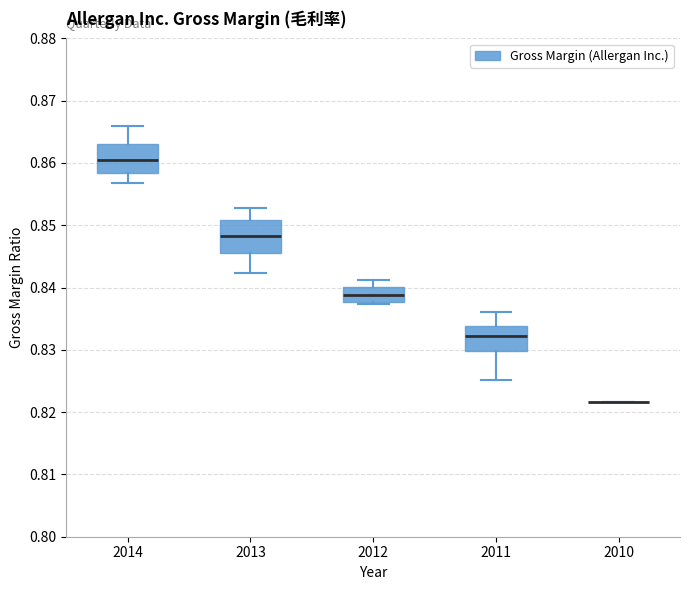

Reading left to right, read every box against the y-axis: the position of its median line, the range the box covers, and the ends of its whiskers. The values are not printed on the chart, so give them approximately, as read against the axis.

2014: median 0.861, box 0.858 to 0.863, whiskers 0.857 to 0.866
2013: median 0.848, box 0.845 to 0.851, whiskers 0.842 to 0.853
2012: median 0.839, box 0.838 to 0.840, whiskers 0.837 to 0.841
2011: median 0.832, box 0.830 to 0.834, whiskers 0.825 to 0.836
2010: box collapsed to a line at 0.822, whiskers 0.822 to 0.822